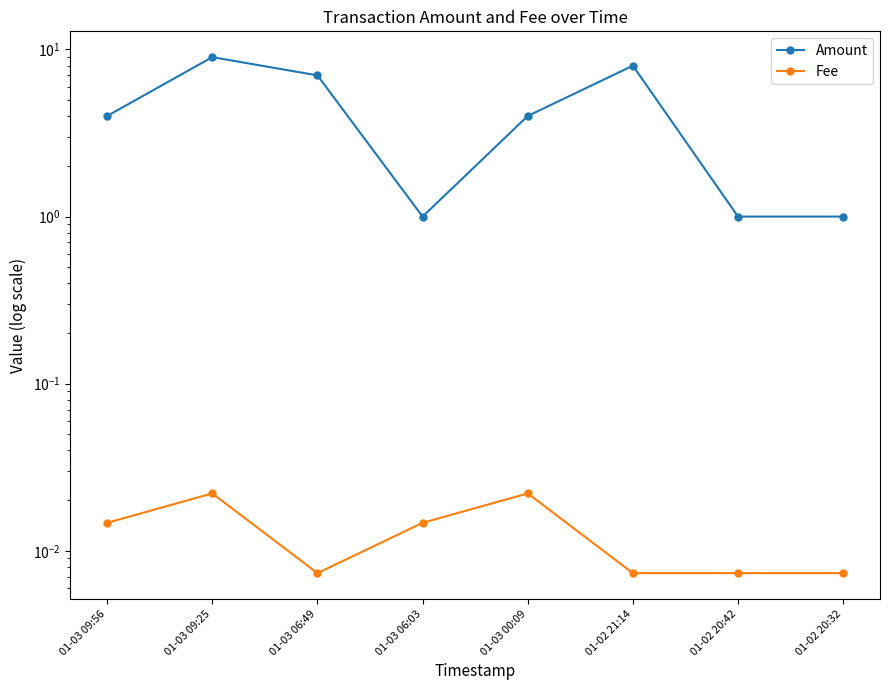

Which has a higher value, 01-03 06:03 or 01-03 09:25?

01-03 09:25